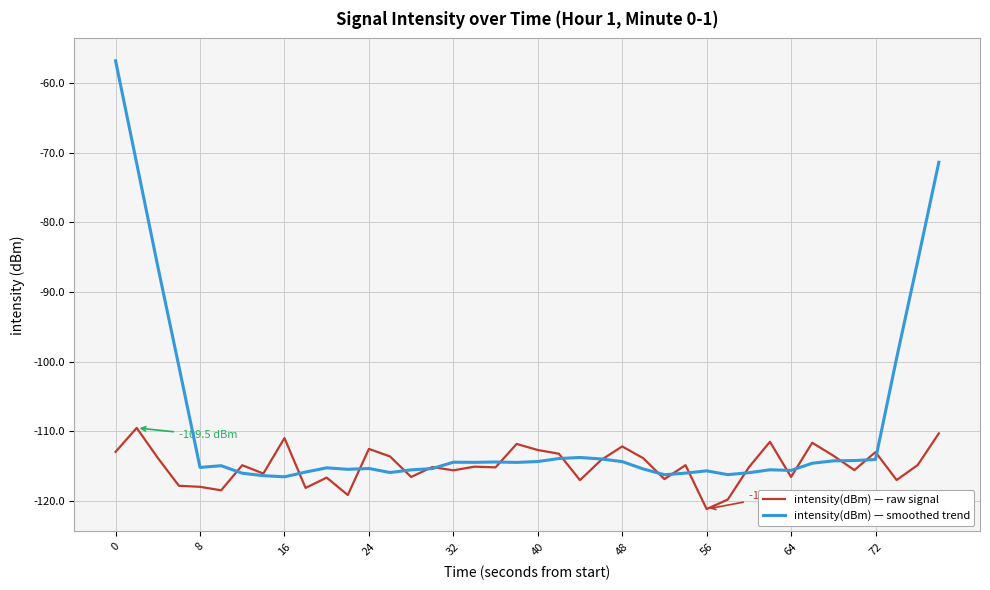

Which series has the largest total across all categories?

intensity(dBm) — smoothed trend